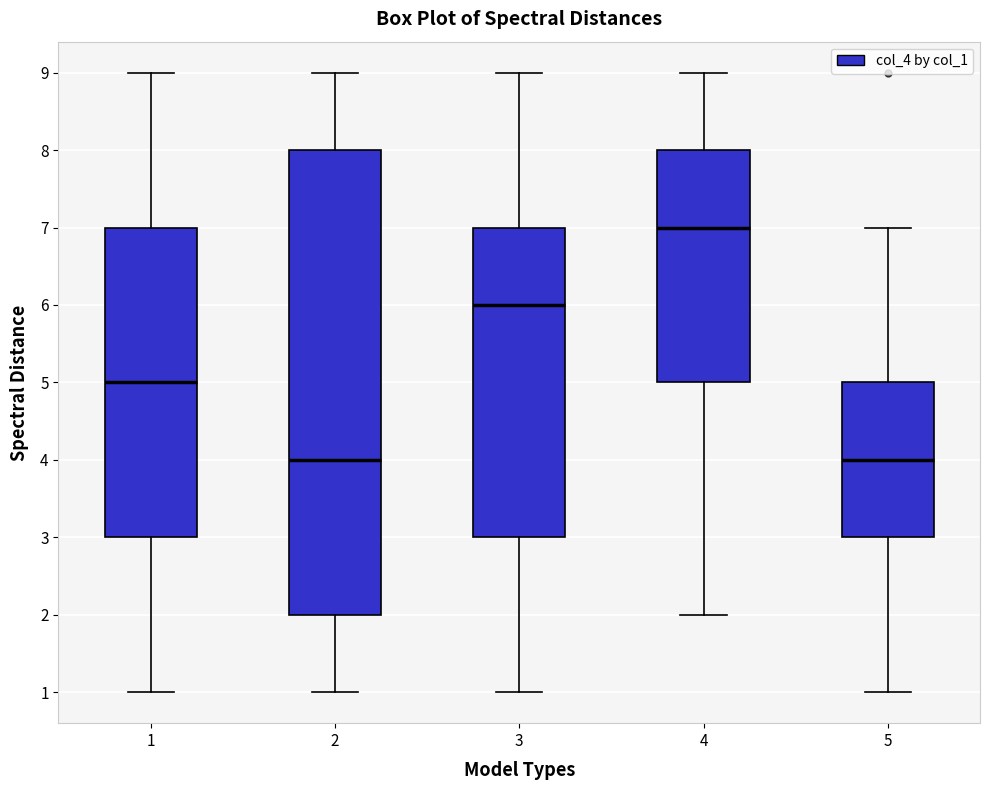

Reading left to right, transcribe this box plot: for each box, give where its median line is, the range the box spans, and where its two whiskers end, as read against the y-axis. The values are not printed on the chart, so give them approximately, as read against the axis.

1: median 5, box 3 to 7, whiskers 1 to 9
2: median 4, box 2 to 8, whiskers 1 to 9
3: median 6, box 3 to 7, whiskers 1 to 9
4: median 7, box 5 to 8, whiskers 2 to 9
5: median 4, box 3 to 5, whiskers 1 to 7